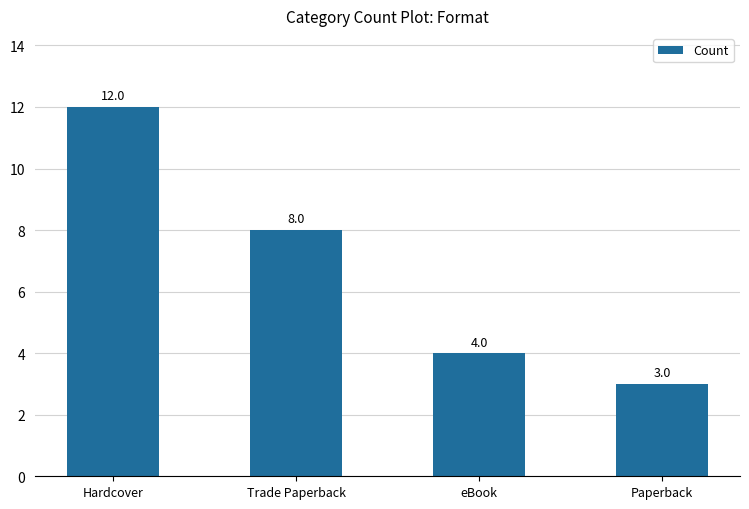

The value at eBook is 4. True or false?

True